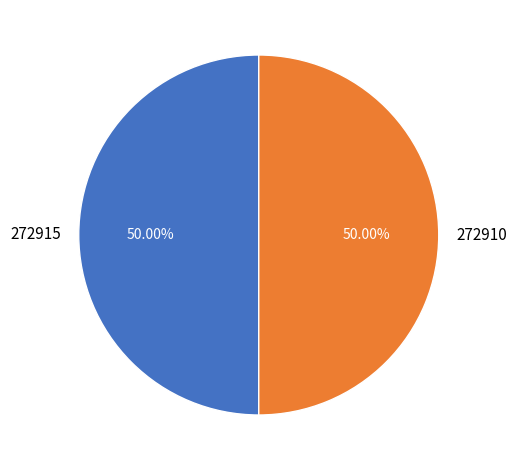

The 272910 slice represents 50% of the pie. True or false?

True